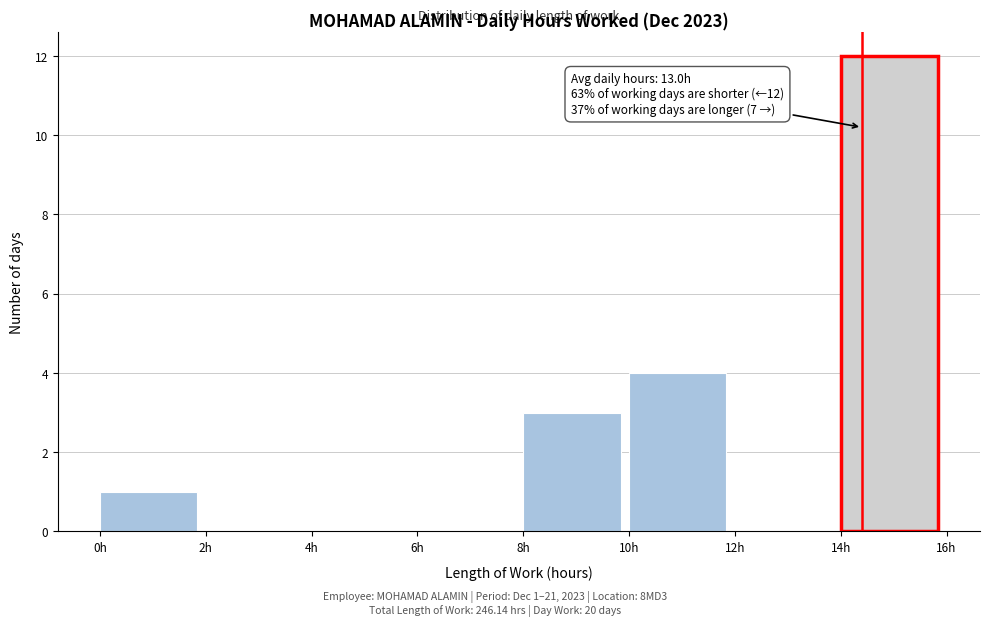

Which range on the x-axis has the tallest bar?

14 to 16